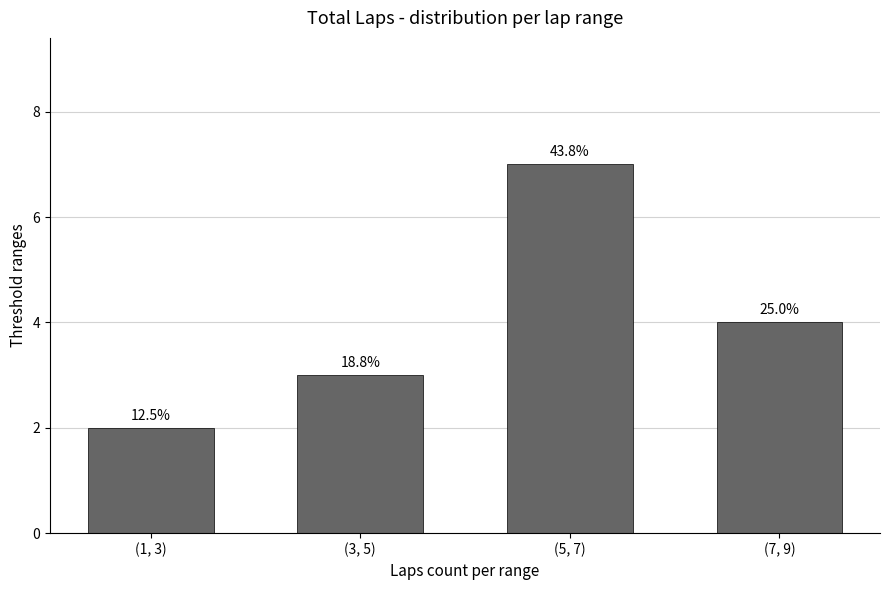

What position from the left is (3, 5)?

2